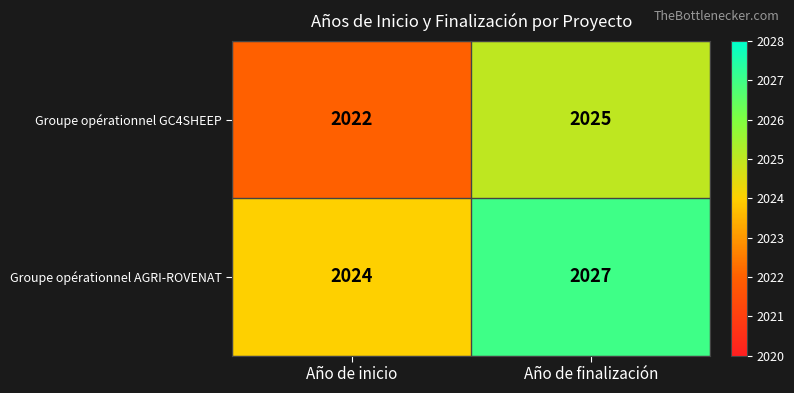

How many distinct data groups are displayed?

2